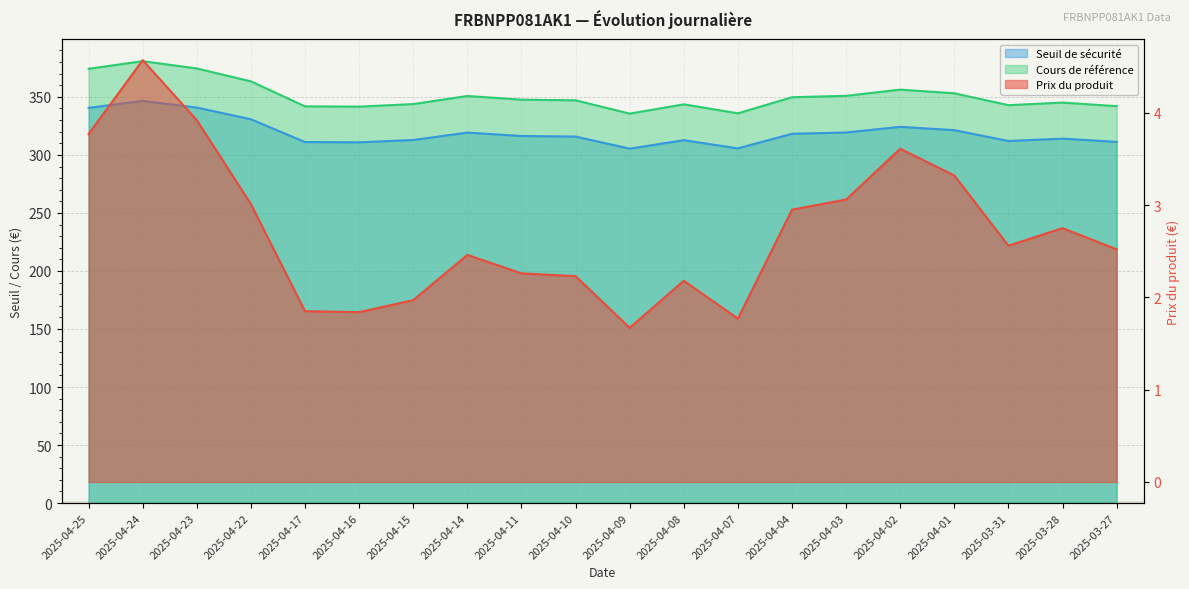

True or false: Cours de référence has more than 1 interior local peaks.

True